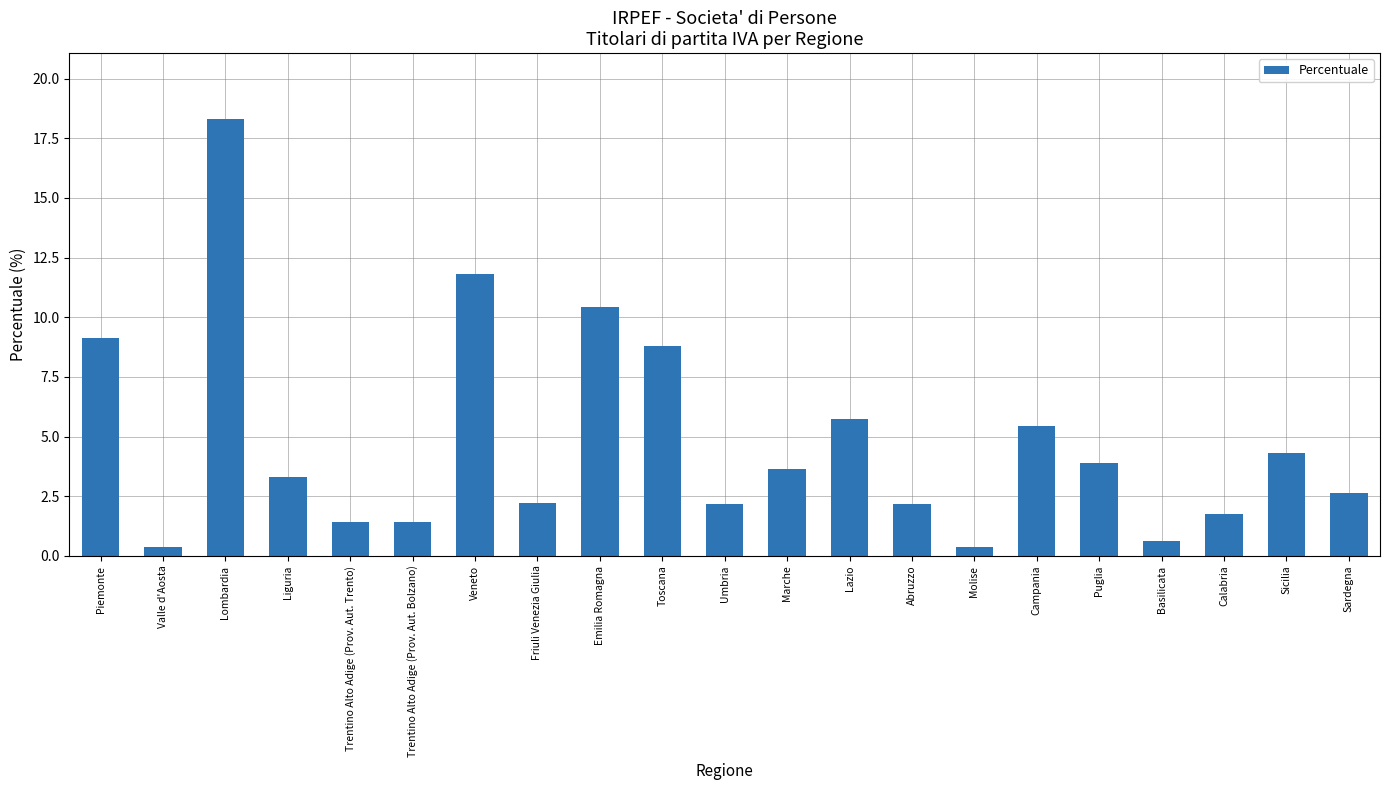

Reading right to left, transcribe all the data shown in this chart.

Sardegna=2.6	Sicilia=4.3	Calabria=1.8	Basilicata=0.6	Puglia=3.9	Campania=5.5	Molise=0.4	Abruzzo=2.2	Lazio=5.8	Marche=3.6	Umbria=2.2	Toscana=8.8	Emilia Romagna=10.4	Friuli Venezia Giulia=2.2	Veneto=11.8	Trentino Alto Adige (Prov. Aut. Bolzano)=1.4	Trentino Alto Adige (Prov. Aut. Trento)=1.4	Liguria=3.3	Lombardia=18.3	Valle d'Aosta=0.4	Piemonte=9.1